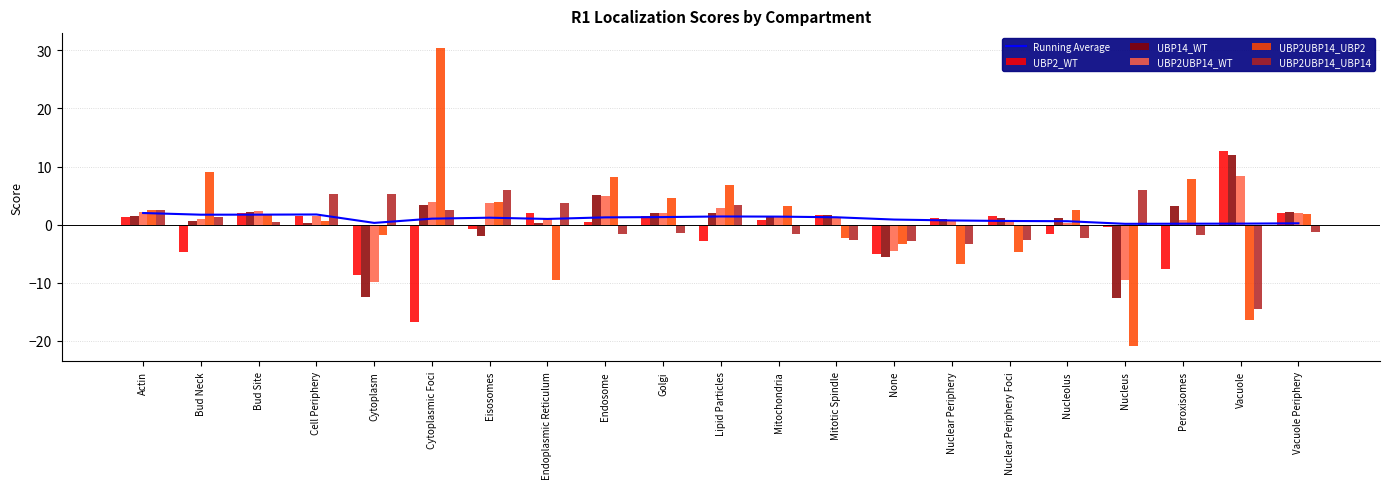

Reading right to left, extract all data points from this chart.

Running Average: 0.2	0.2	0.1	0.1	0.6	0.6	0.7	0.9	1.3	1.4	1.4	1.3	1.2	1.0	1.2	1.0	0.3	1.7	1.7	1.7	2.0
UBP2_WT: 2.0	12.6	-7.6	-0.5	-1.5	1.5	1.2	-5.0	1.7	0.8	-2.8	1.5	0.5	1.9	-0.8	-16.8	-8.7	1.4	2.0	-4.8	1.4
UBP14_WT: 2.1	12.0	3.1	-12.7	1.1	1.1	0.9	-5.6	1.6	1.5	1.9	2.0	5.1	0.2	-2.0	3.4	-12.5	0.3	2.2	0.6	1.5
UBP2UBP14_WT: 2.0	8.4	0.9	-9.6	0.3	0.8	0.7	-4.5	1.1	1.4	2.9	1.9	4.9	1.2	3.8	3.9	-9.8	1.4	2.3	0.9	2.2
UBP2UBP14_UBP2: 1.8	-16.4	7.9	-21.0	2.5	-4.8	-6.8	-3.3	-2.3	3.2	6.8	4.5	8.2	-9.6	3.8	30.4	-1.8	0.6	1.6	9.0	2.4
UBP2UBP14_UBP14: -1.3	-14.5	-1.8	6.0	-2.3	-2.6	-3.4	-2.8	-2.6	-1.6	3.4	-1.4	-1.6	3.6	6.0	2.6	5.3	5.3	0.5	1.4	2.5